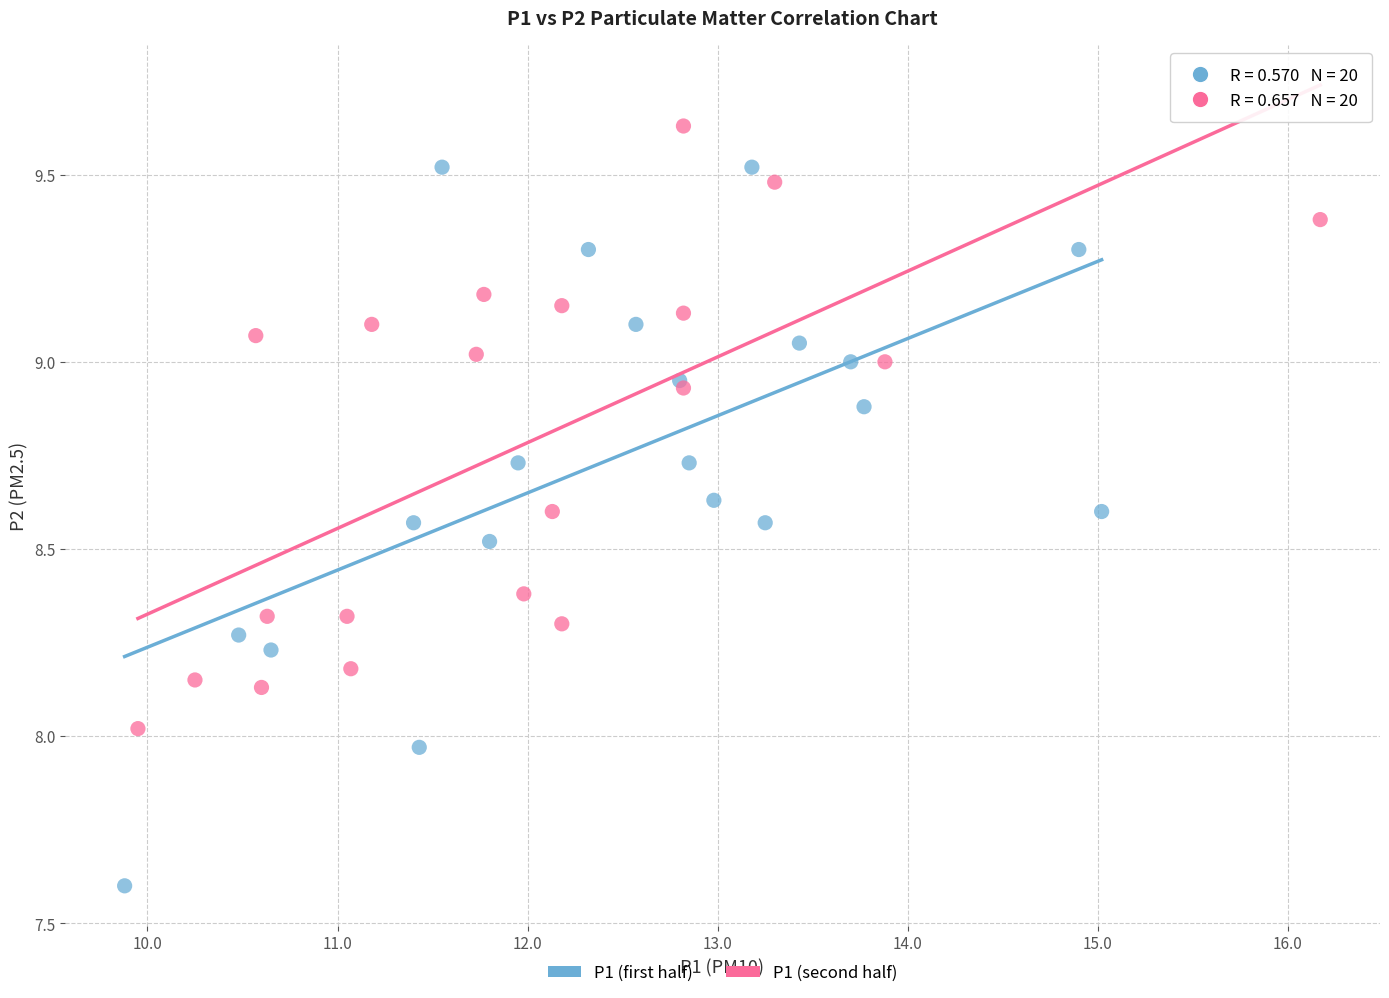

Which series contains the highest Y value?

P1 (second half)